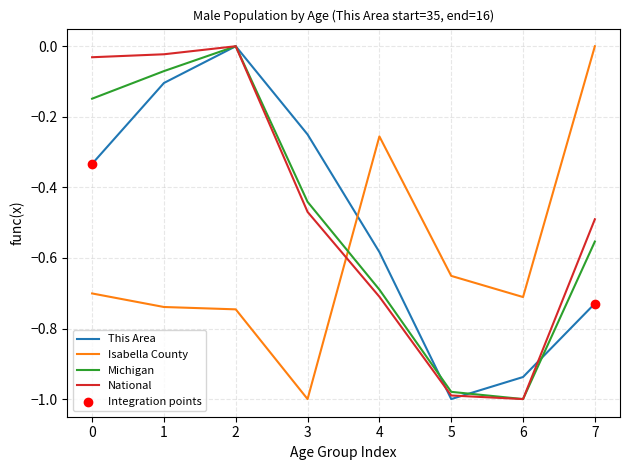

What is the total value across all series at 5?

-3.6